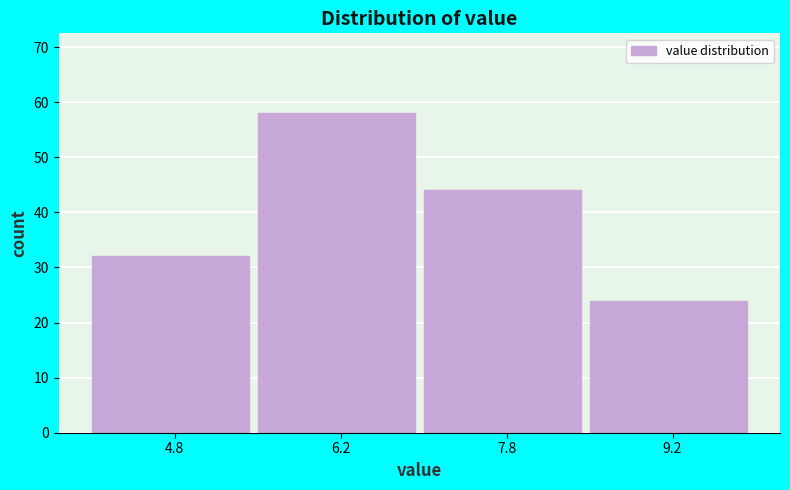

Reading left to right, transcribe this chart: for each bar, give the range it covers on the x-axis and its height. Neither the bar edges nor the heights are printed on the chart, so give them approximately, as read against the axes.

4.0 to 5.5: 32
5.5 to 7.0: 58
7.0 to 8.5: 44
8.5 to 10.0: 24